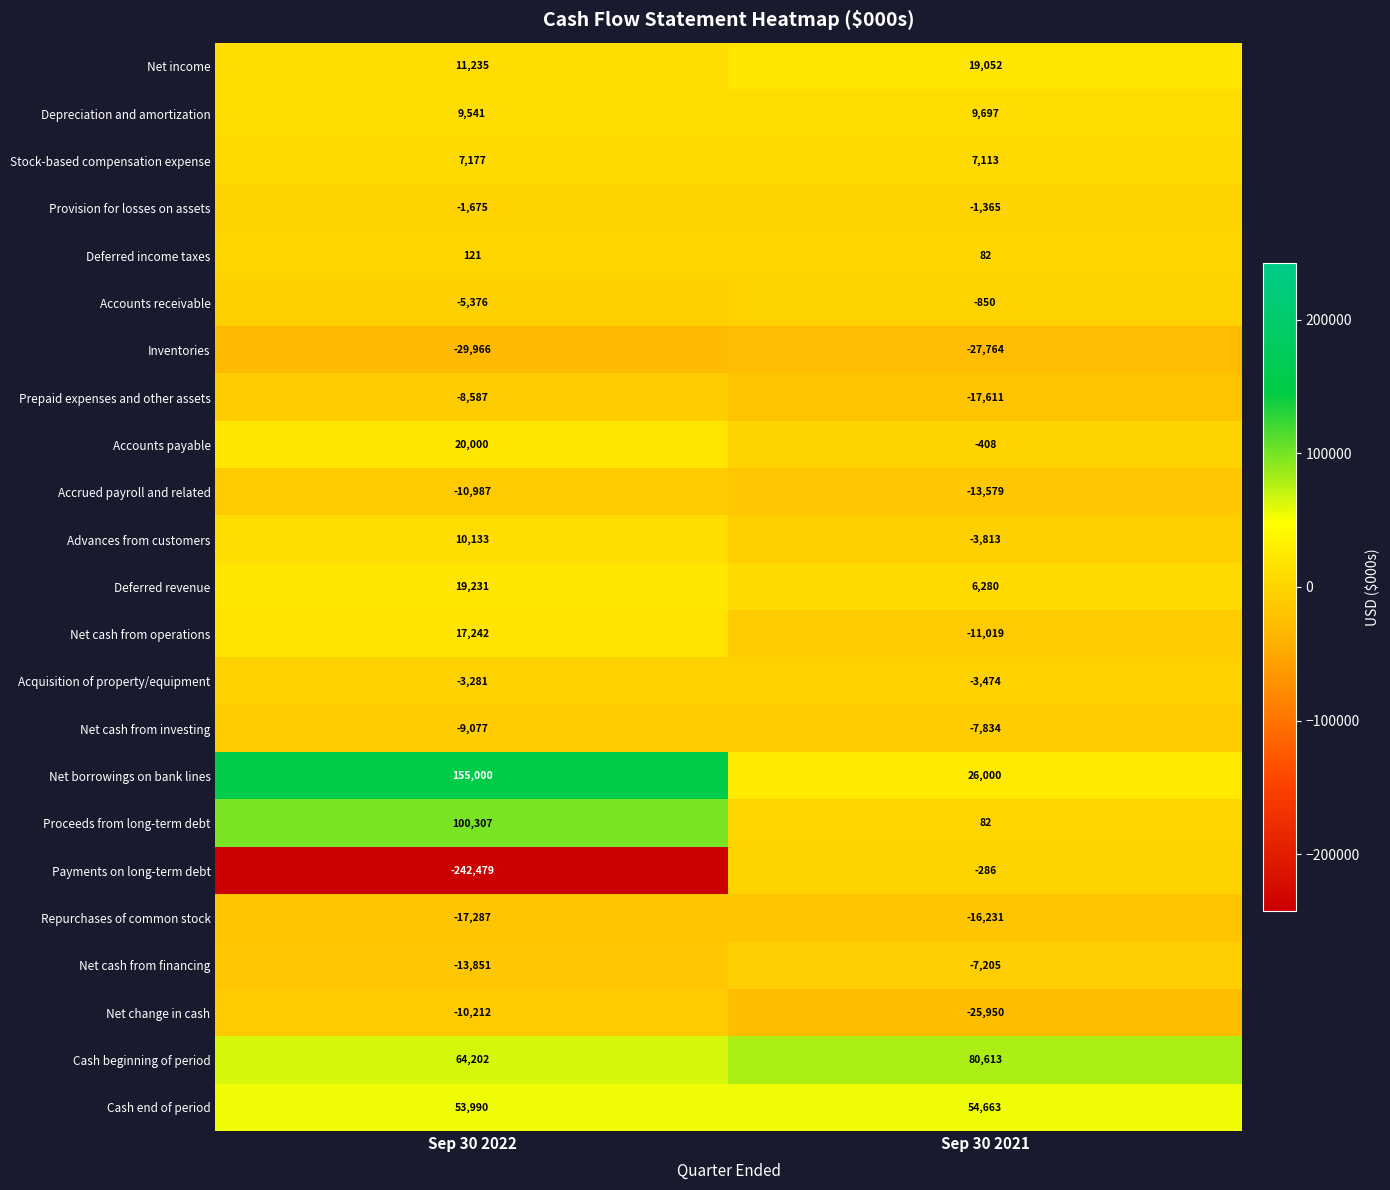

How many distinct data groups are displayed?

23